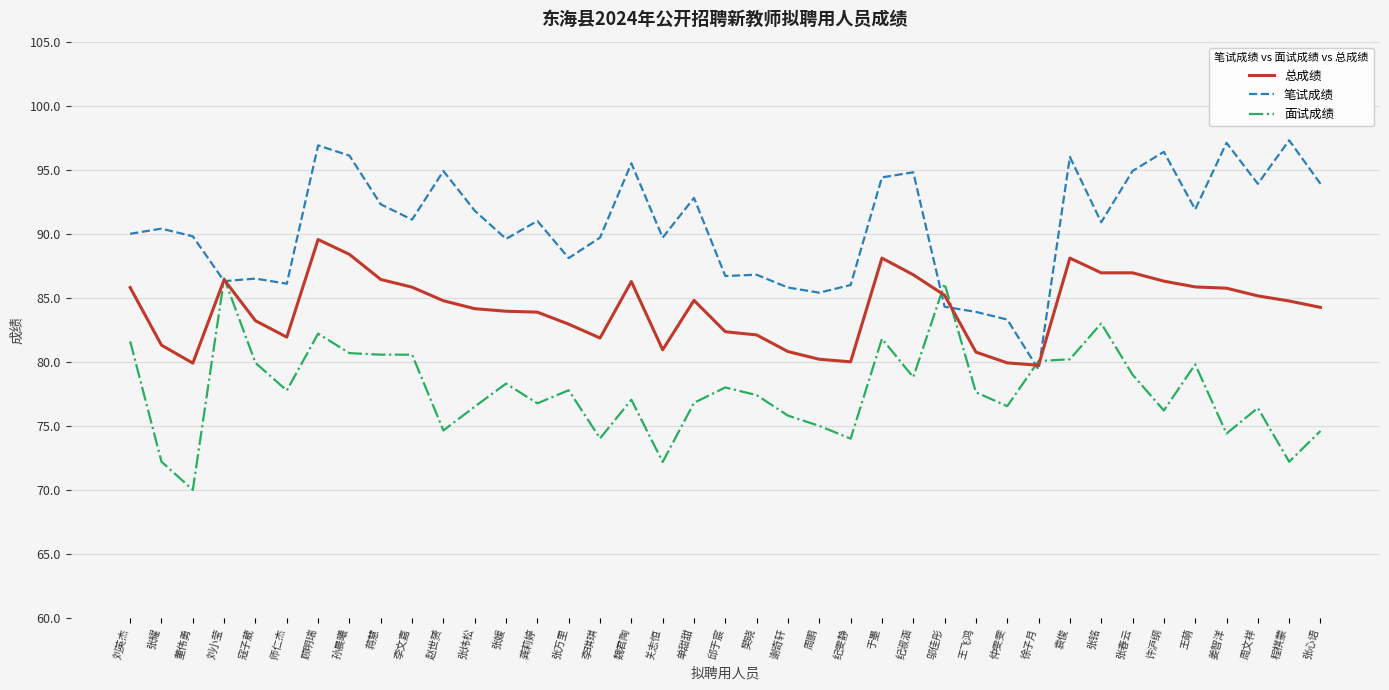

At which label is 笔试成绩 closest to 88?

张万里